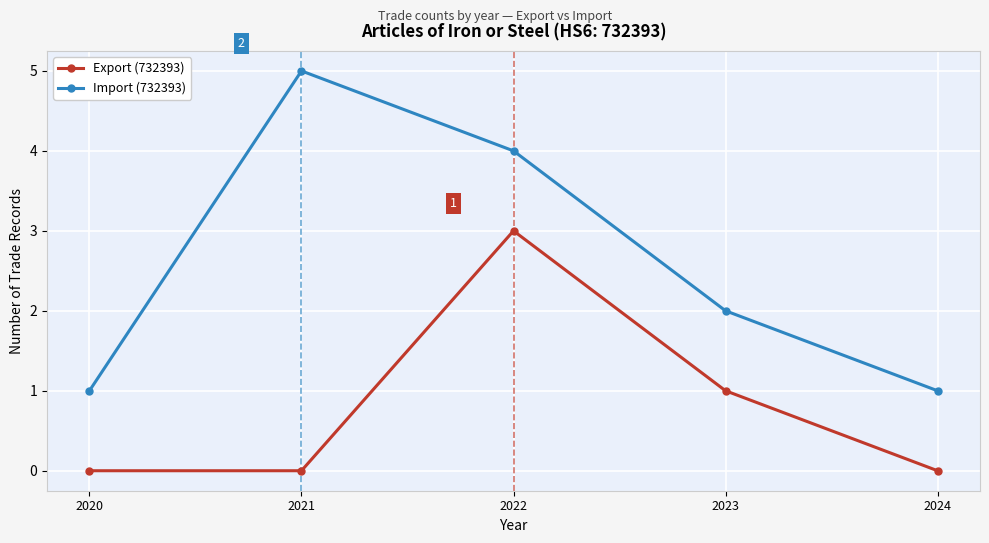

At which category is the sum across all series the highest?

2022